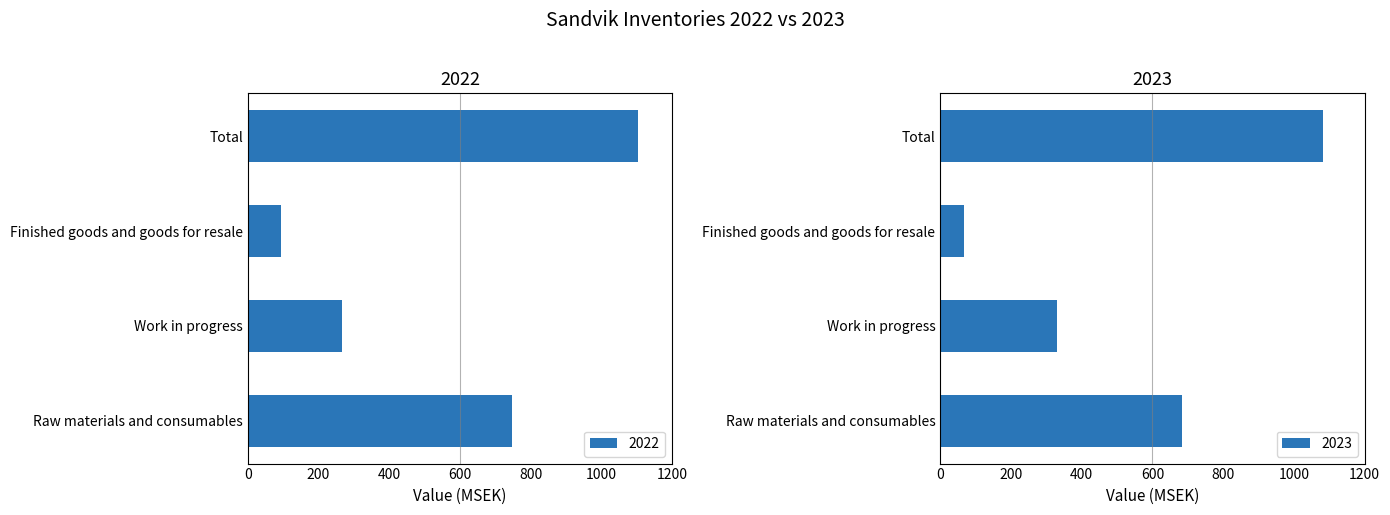

Reading left to right, extract all data points from this chart.

2022: 746	265	94	1105
2023: 684	331	67	1082